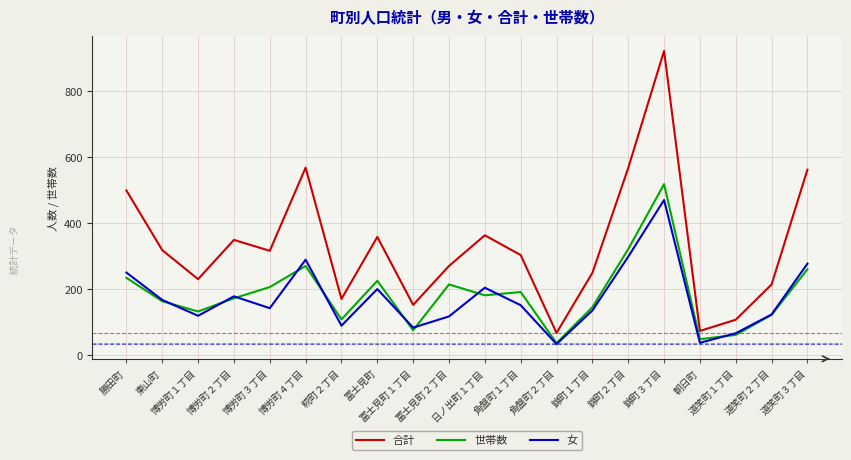

What is the difference between the highest and lowest values at 博労町１丁目?

111